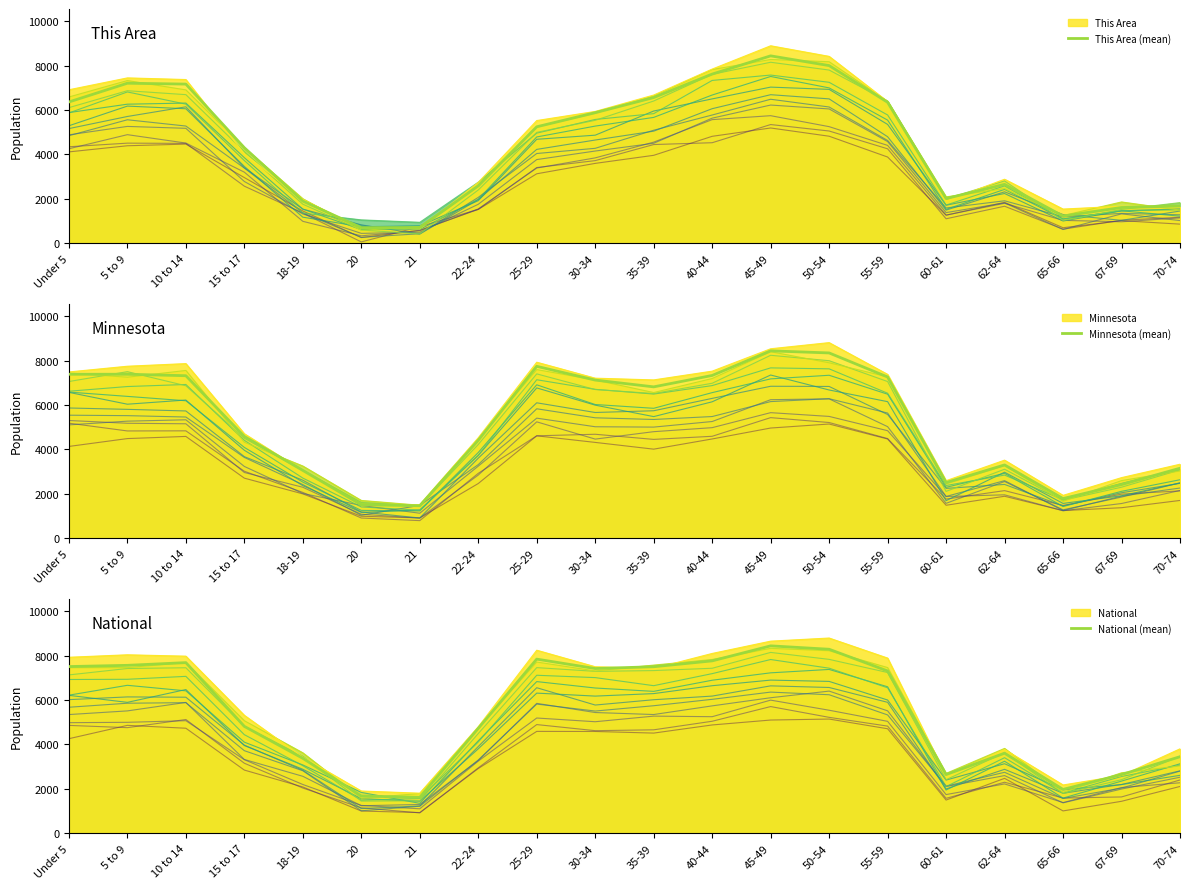

Which category has the highest value in the Minnesota (mean) series?

45-49